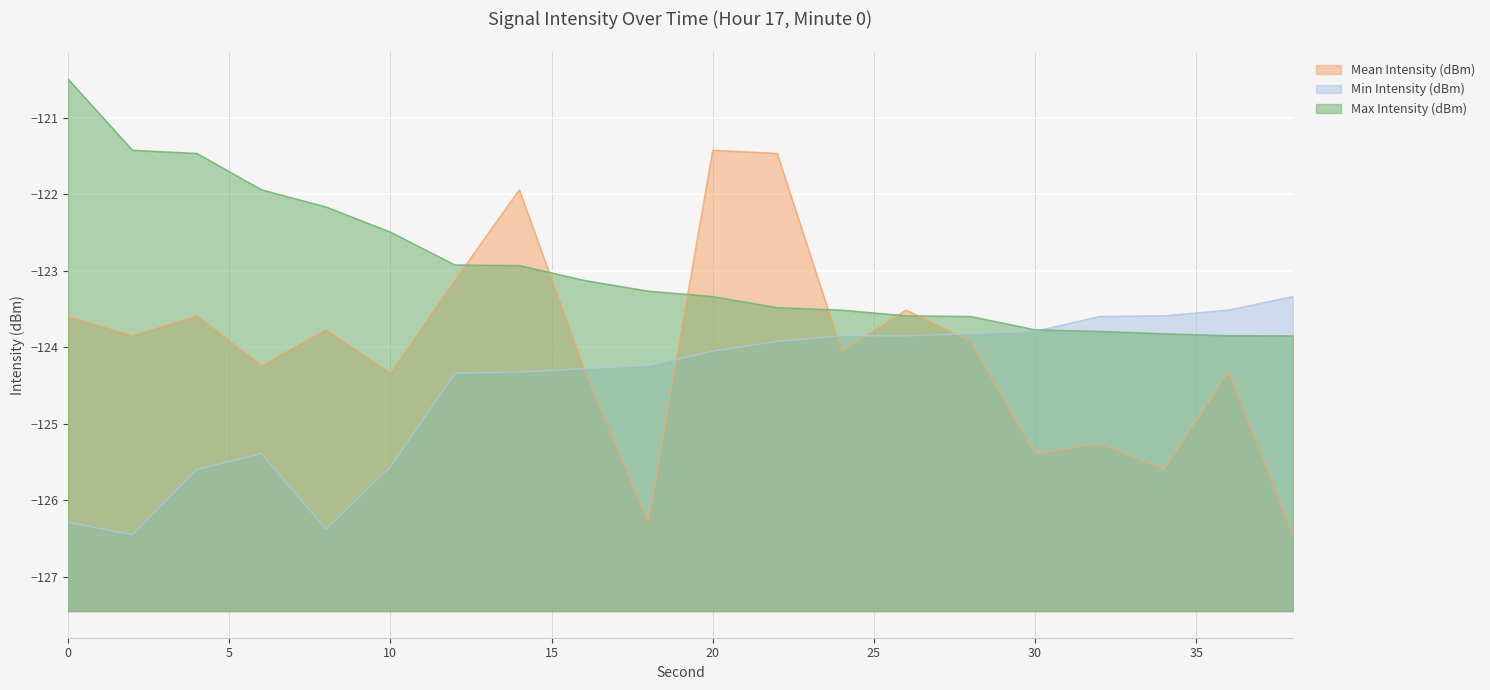

Does the chart display data point markers on the line(s)?

No